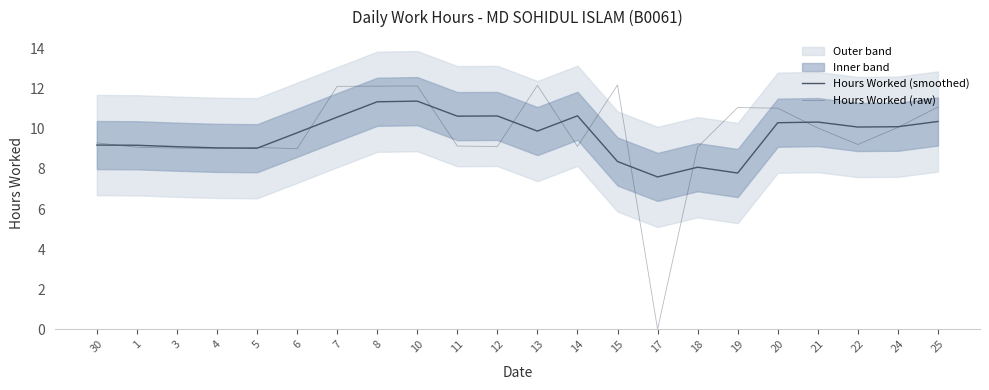

Which series has the largest range (max minus min)?

Hours Worked (raw)